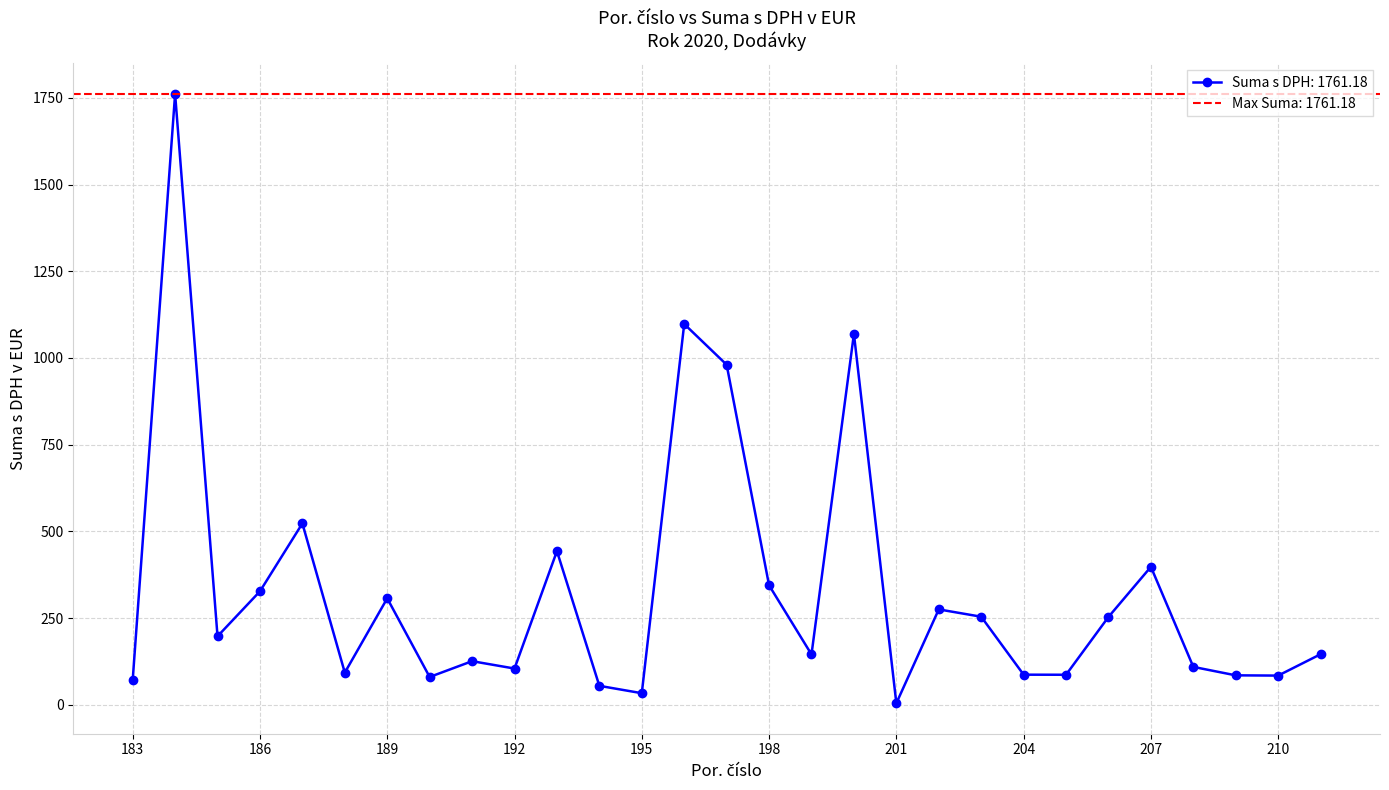

How many points are higher than both their immediate neighbors (excluding endpoints)?

9